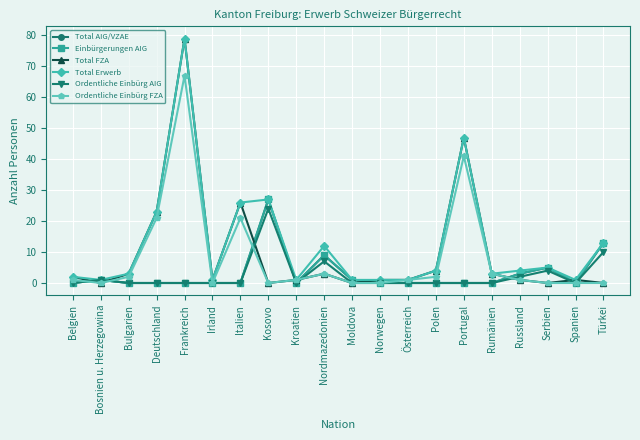

Does the chart have visible grid lines?

Yes